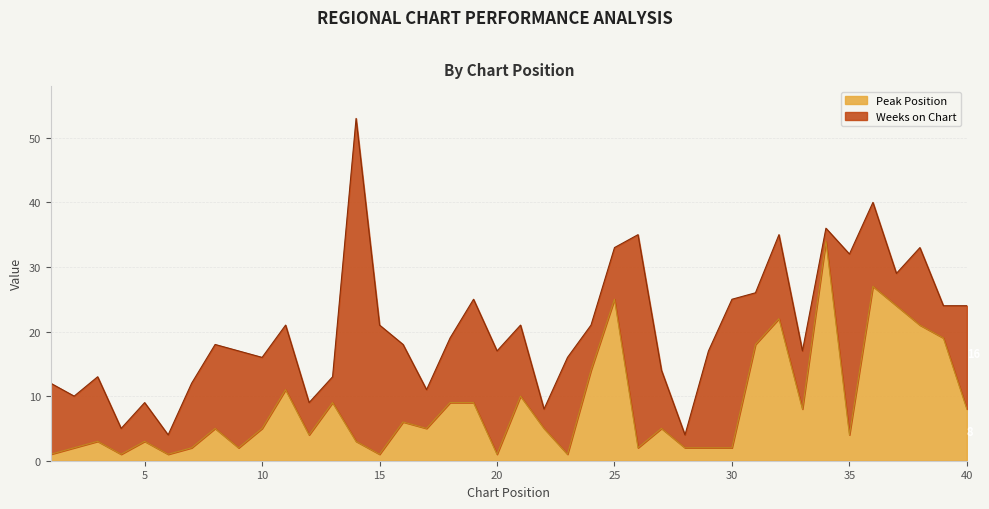

At which category does the chart reach its minimum across all series?

1